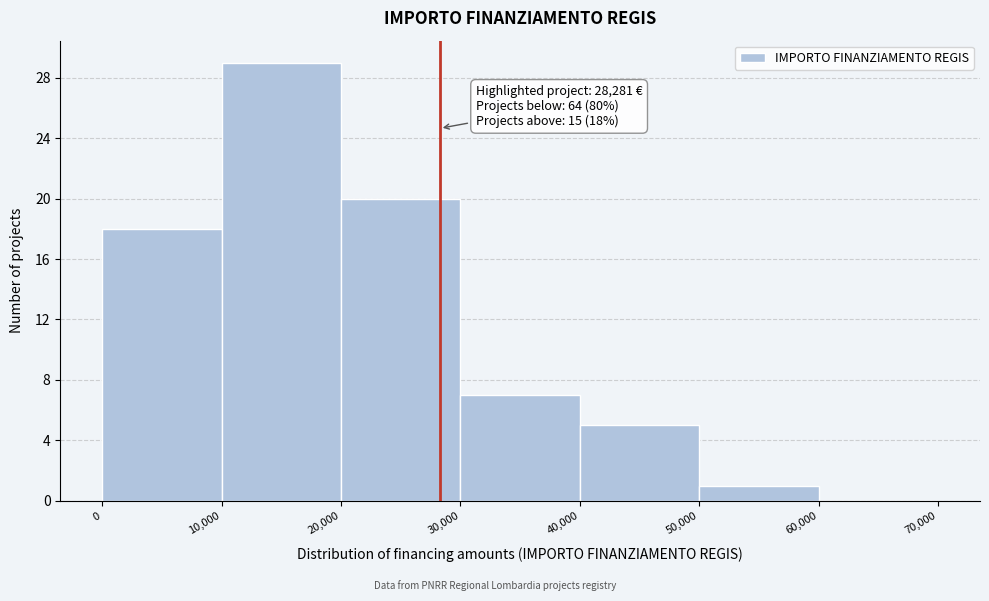

Over which range of the x-axis is the bar tallest?

10,000 to 20,000